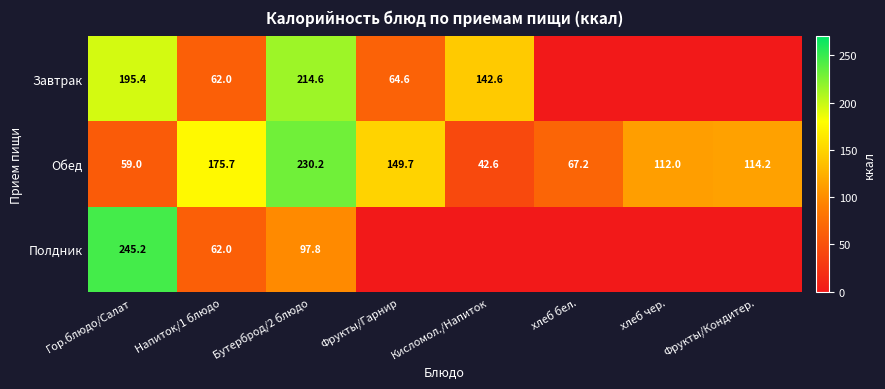

What is the greatest value displayed?

245.2